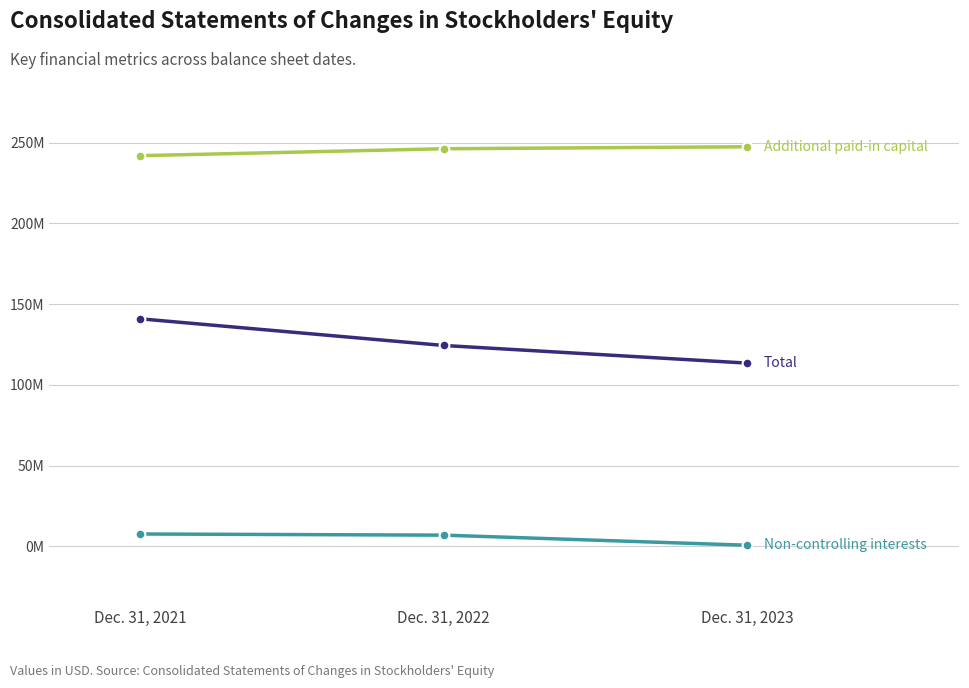

The Non-controlling interests series shows 11676964 at Dec. 31, 2021. True or false?

False